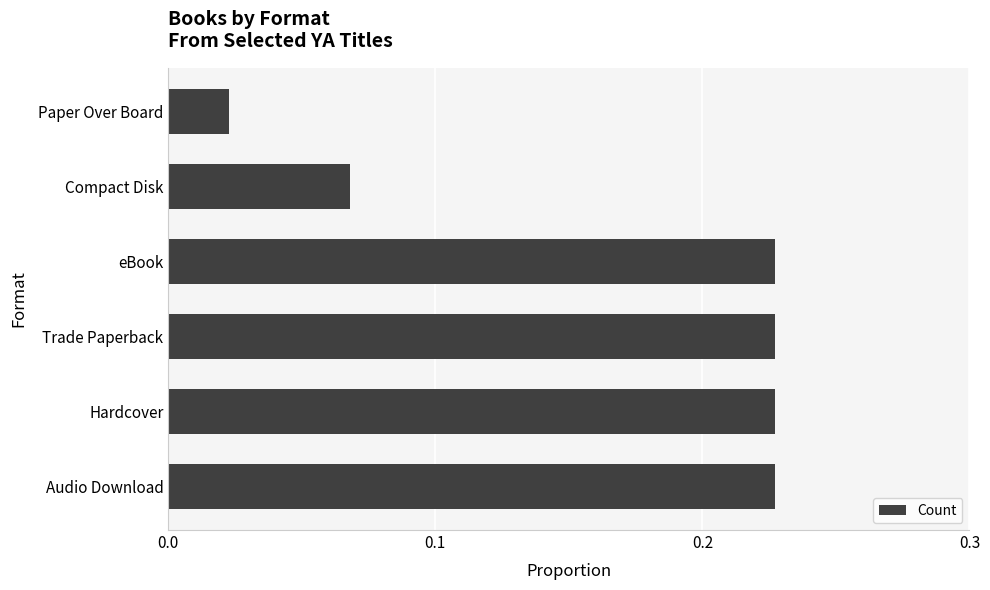

At which category does the chart reach its minimum across all series?

Paper Over Board